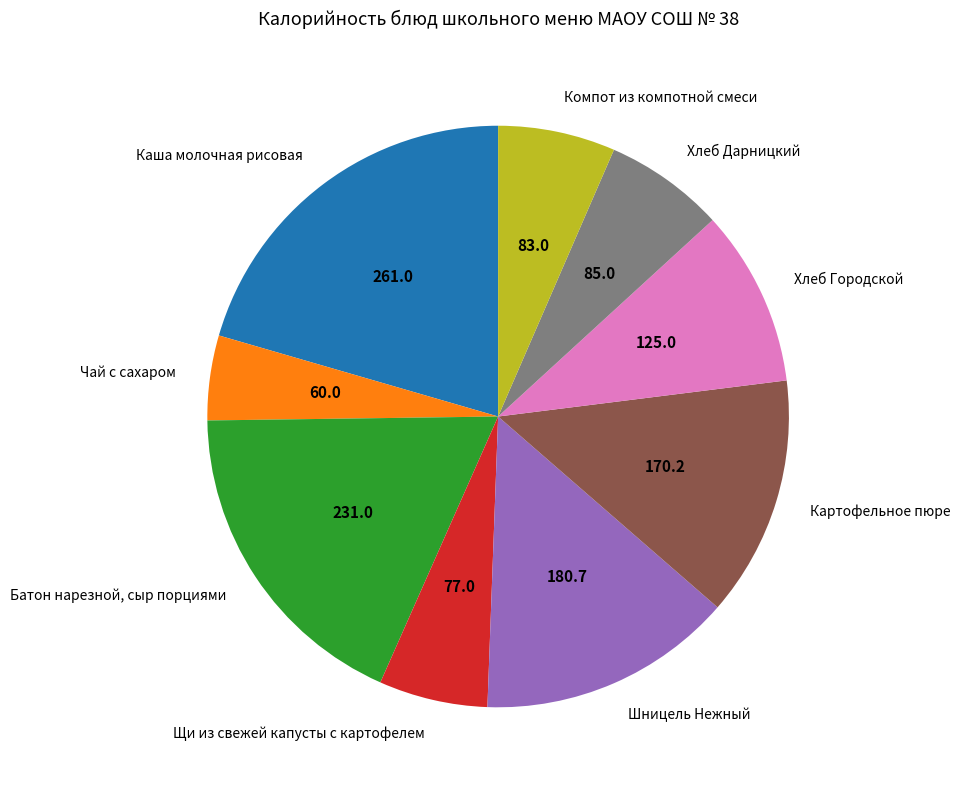

How many segments does this pie chart have?

9